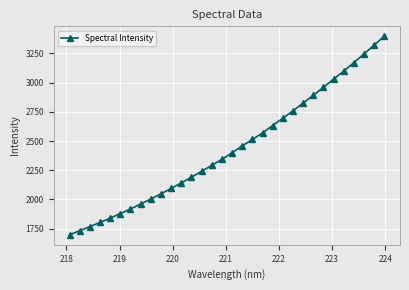

What is the value of the 18th point from the left?

2458.0